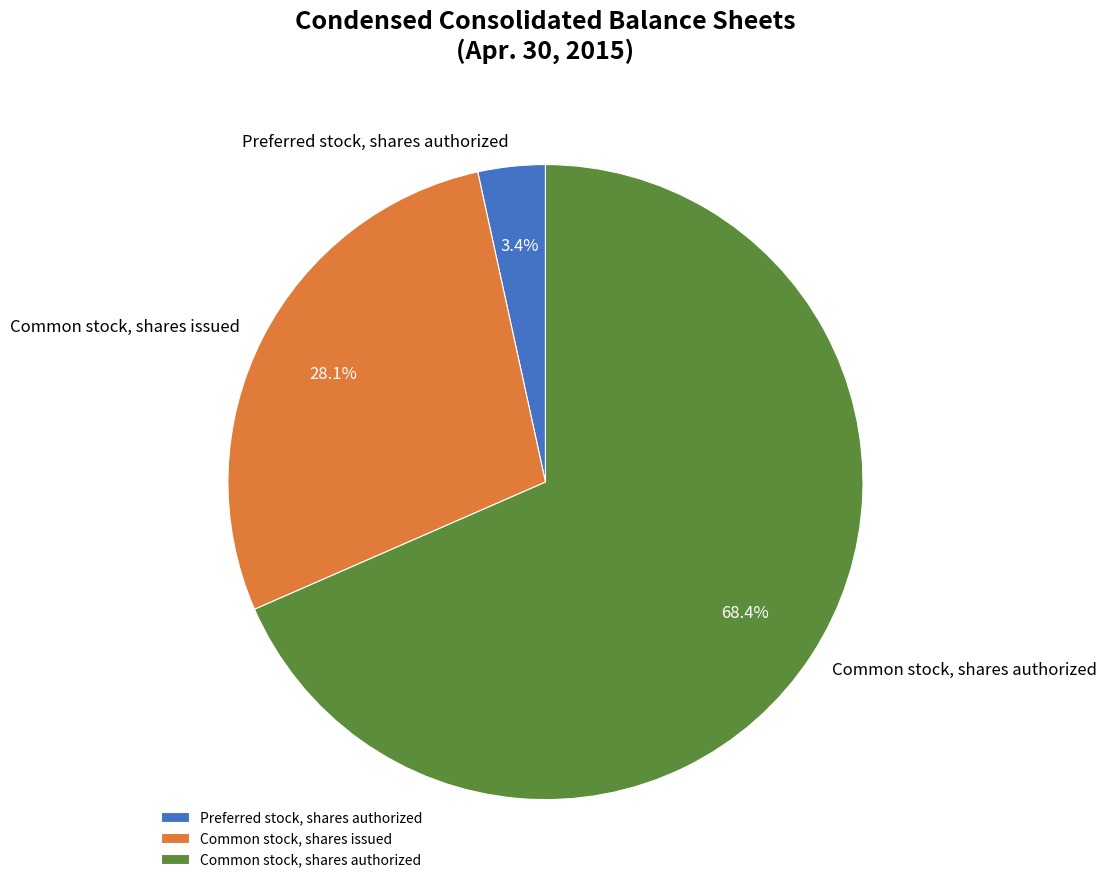

To the nearest percent, what percentage of the pie is Common stock, shares authorized?

68%